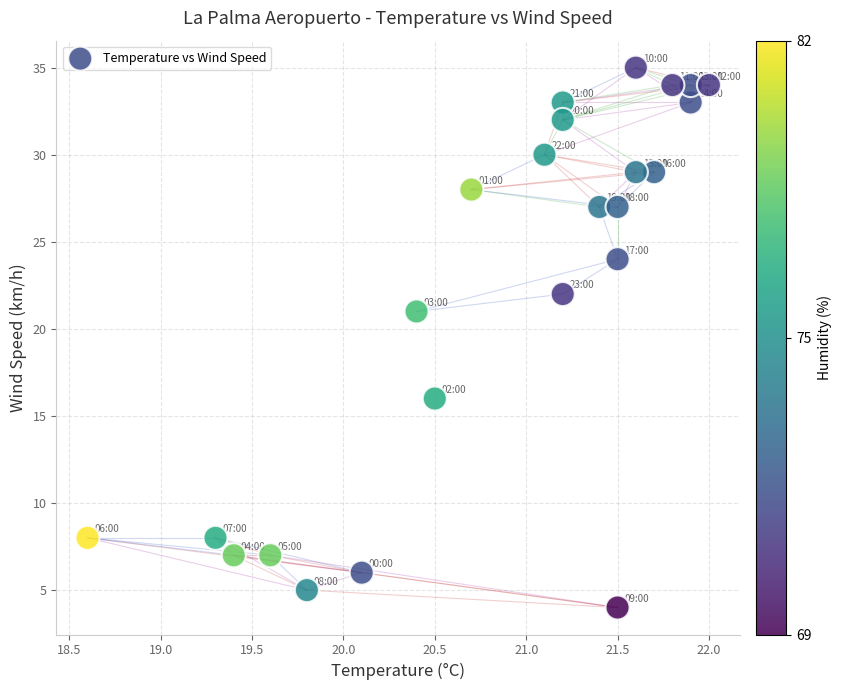

What is the range of Y values (max minus min)?

31